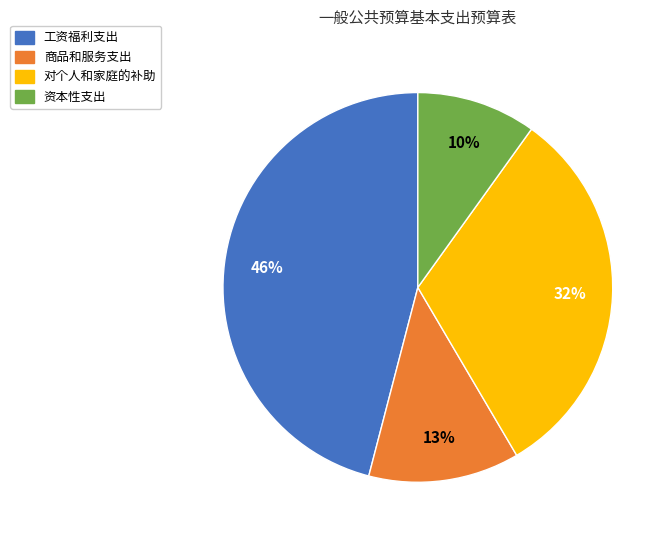

Which category has the smallest portion of the pie?

资本性支出